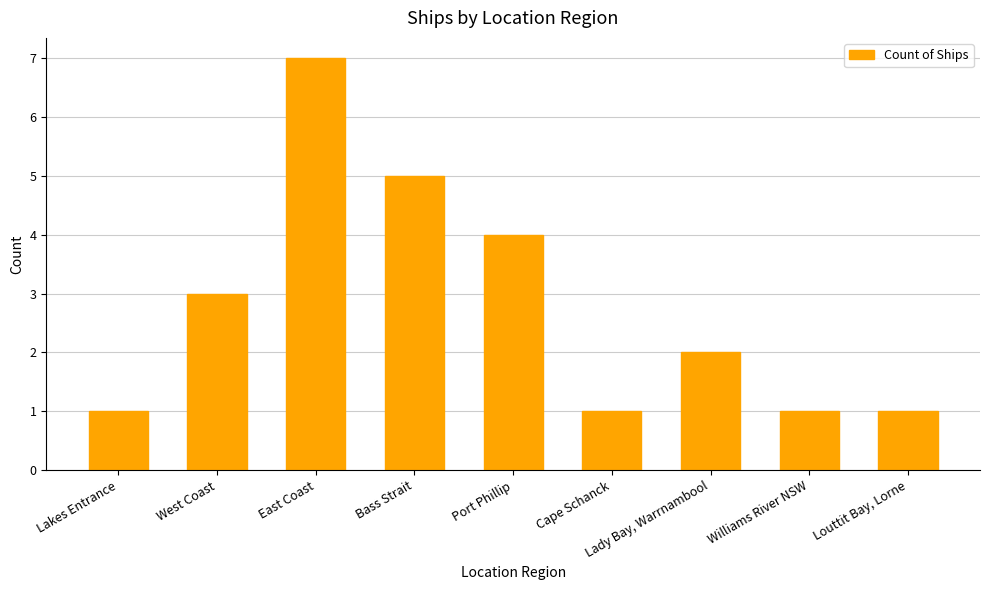

Where does the data first go above 2?

West Coast